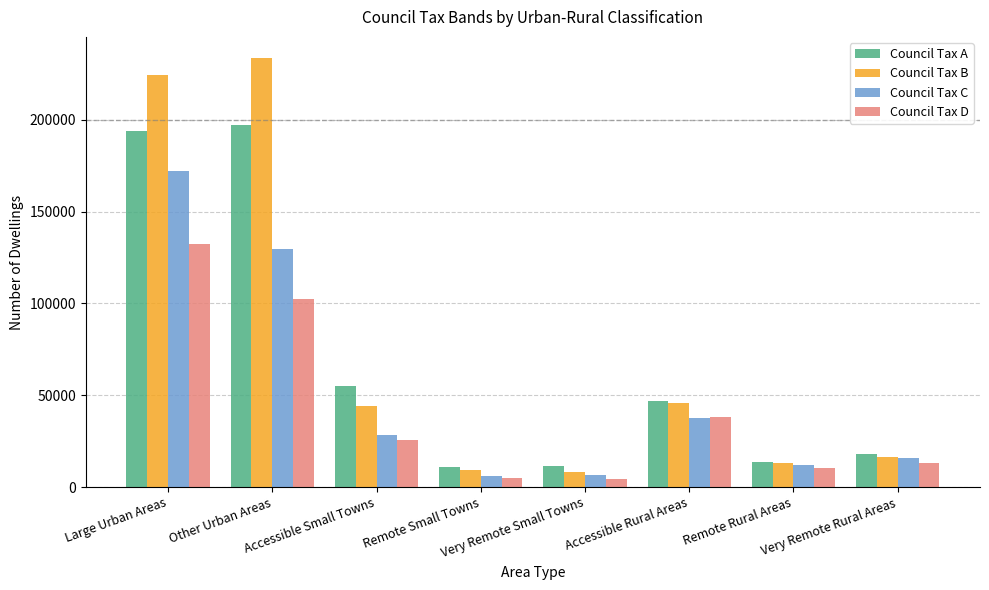

True or false: Council Tax A has a value of 105004 at Large Urban Areas.

False